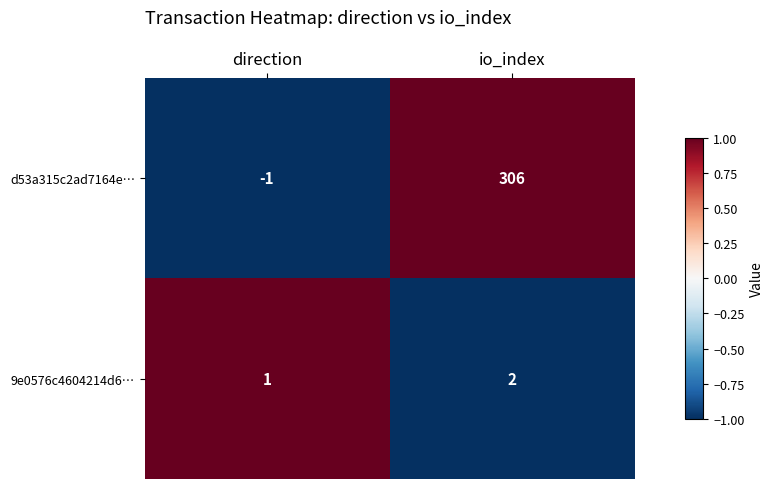

At which category is the sum across all series the highest?

io_index